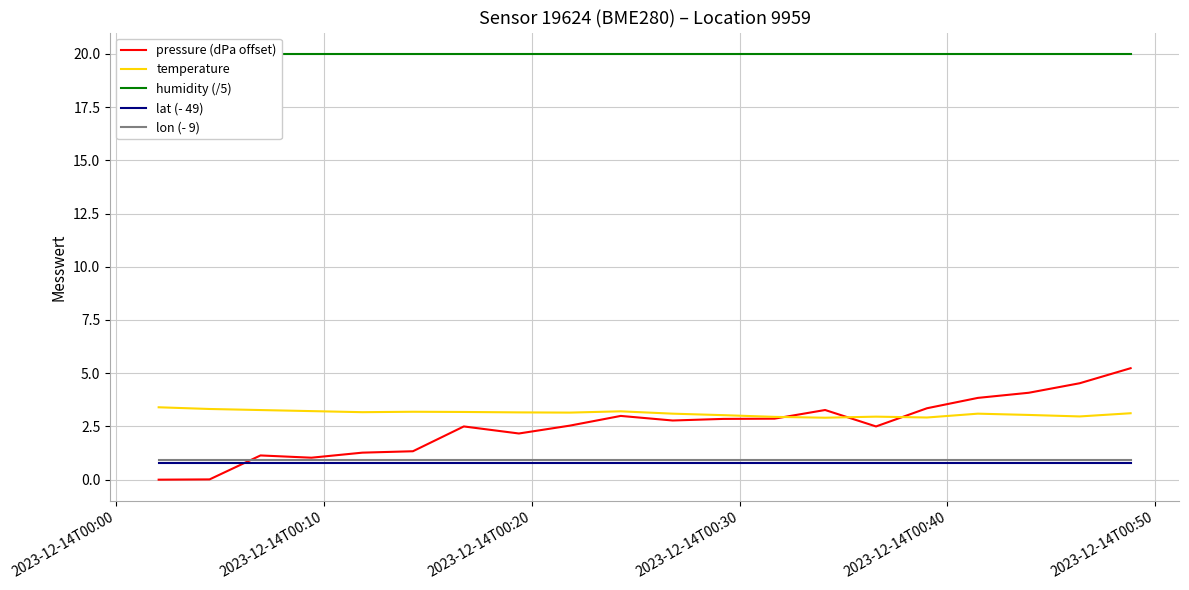

What are all the series names shown in the legend?

pressure (dPa offset), temperature, humidity (/5), lat (- 49), lon (- 9)